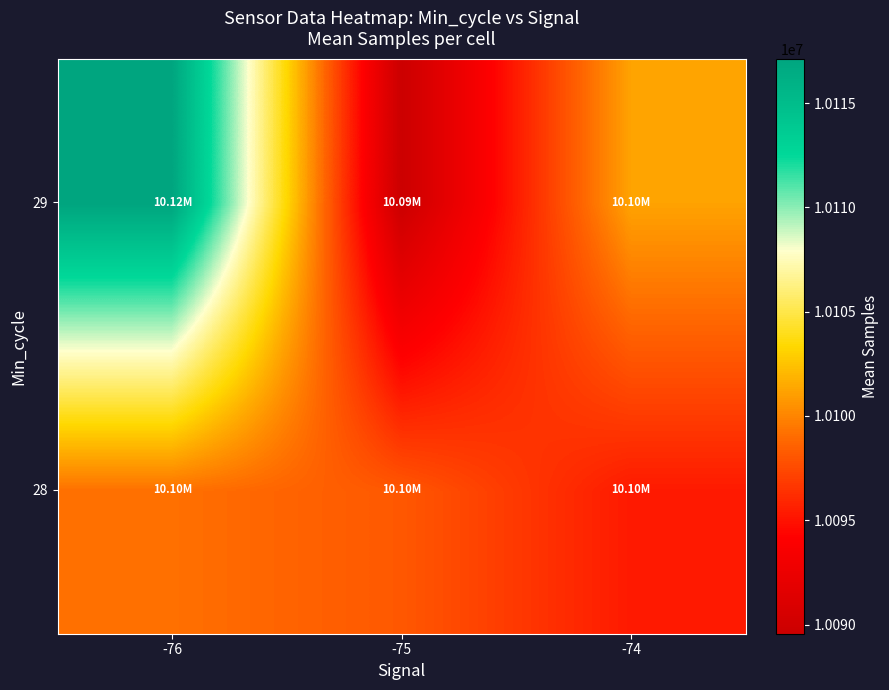

How many series are shown in this chart?

2